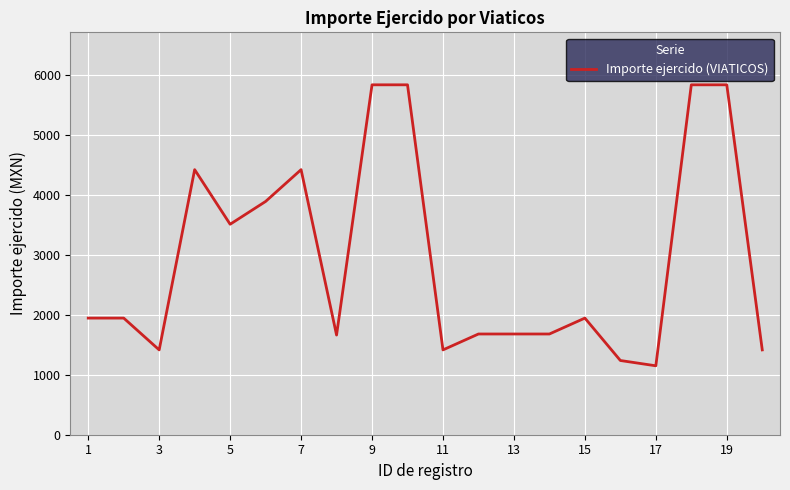

How many values are below 1943?

9